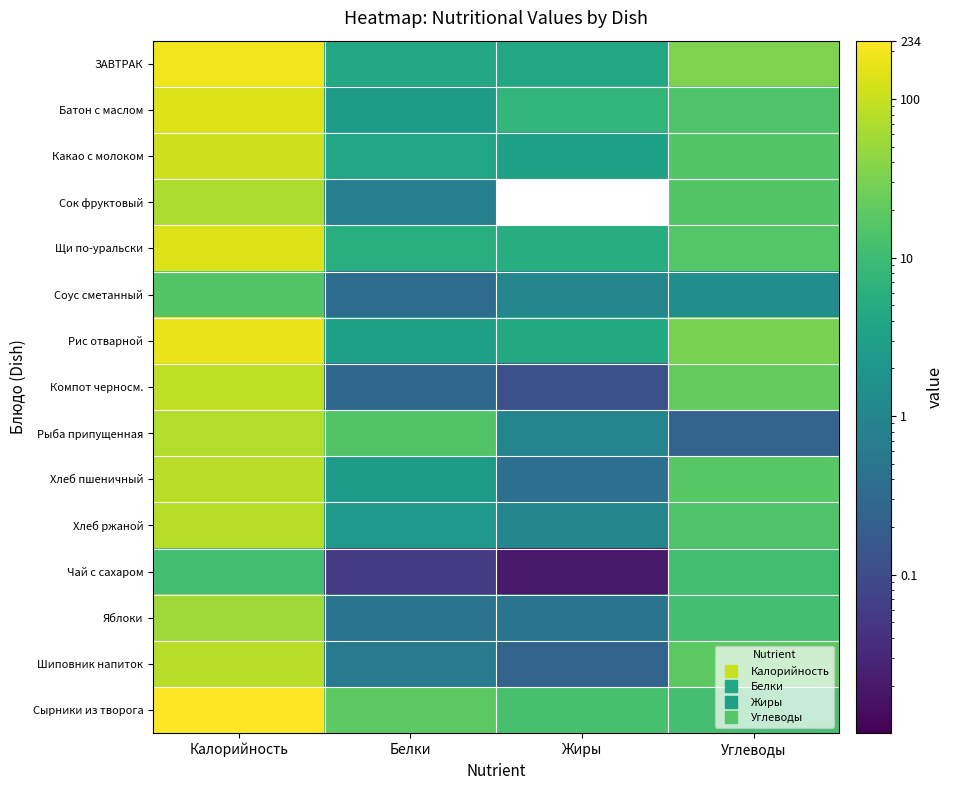

What is the total value across all series at Белки?

60.5